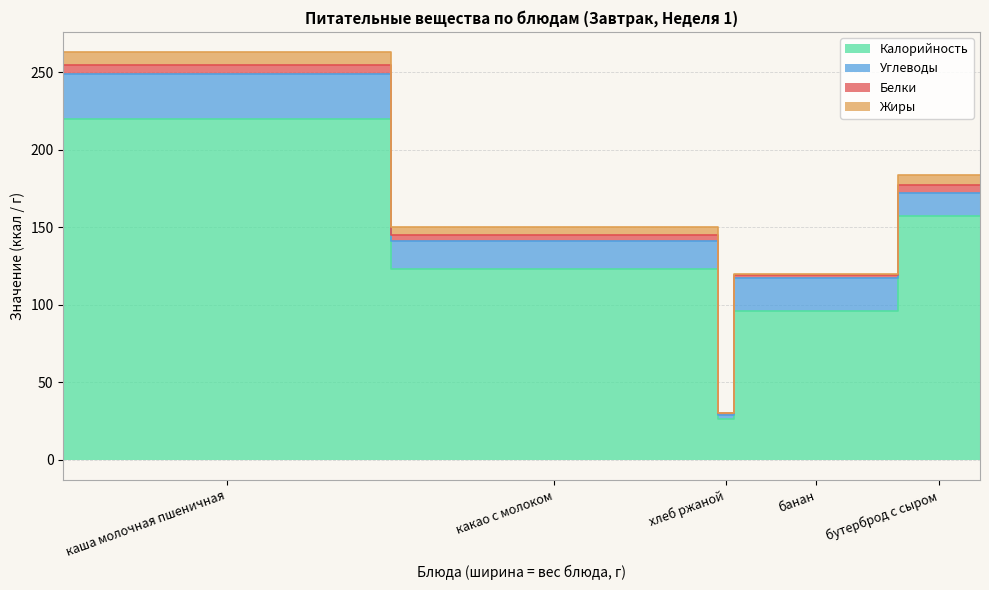

How many Углеводы values are between 15 and 21?

3